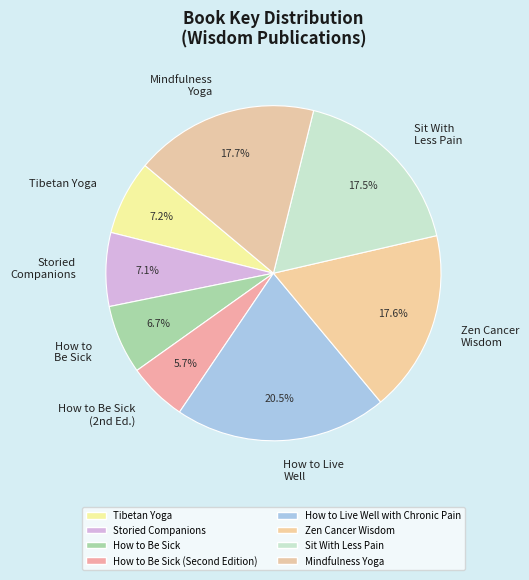

To the nearest percent, what is the average slice percentage?

12%